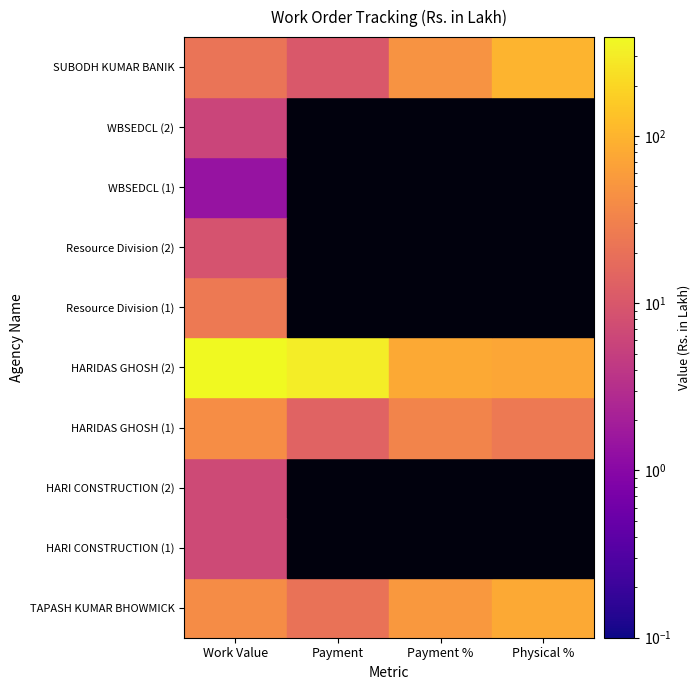

What is the difference between the second highest and second lowest values in the HARIDAS GHOSH (1) series?

8.1